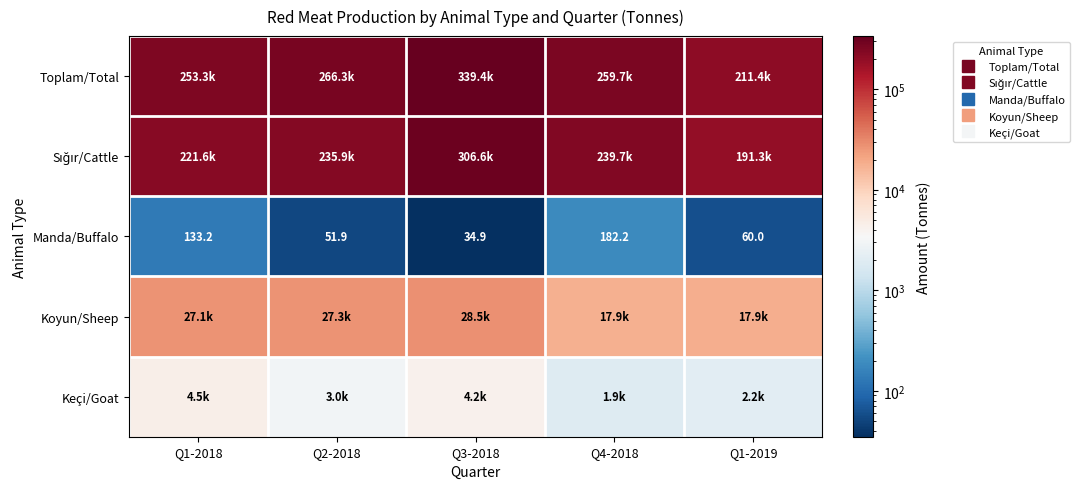

What is the total value across all series at Q4-2018?

519343.4